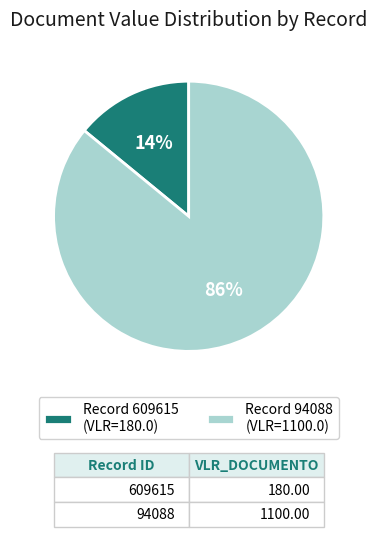

How many segments does this pie chart have?

2